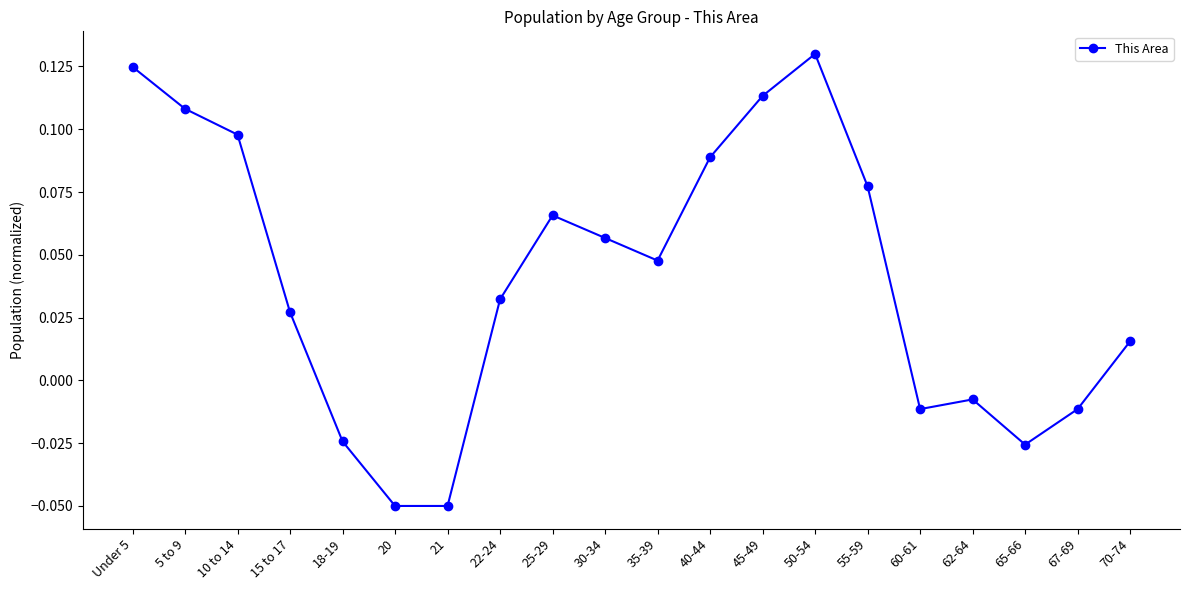

Where does the data first go above 0?

Under 5